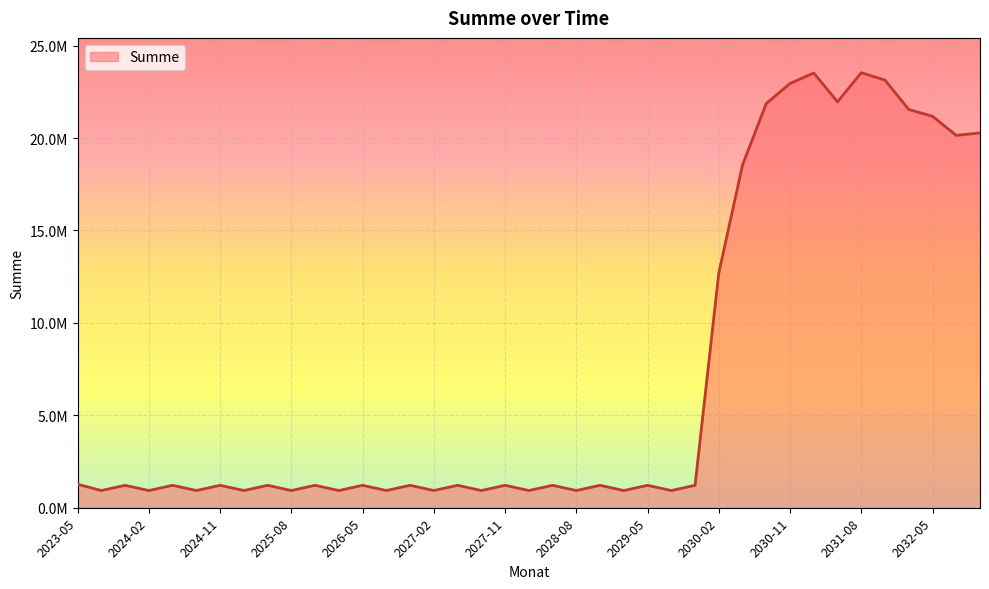

Reading left to right, what are all the values shown in this chart?

1269354.5	930614.2	1213431.1	930614.2	1213431.1	930614.2	1213431.1	930614.2	1213431.1	930614.2	1213431.1	930614.2	1213431.1	930614.2	1213431.1	930614.2	1213431.1	930614.2	1213431.1	930614.2	1213431.1	930614.2	1213431.1	930614.2	1213431.1	930614.2	1213431.1	12697014.2	18548331.1	21870666.2	22952899.6	23521552.8	21961493.3	23537915.6	23138503.8	21547641.9	21178720.5	20145746.9	20278798.1